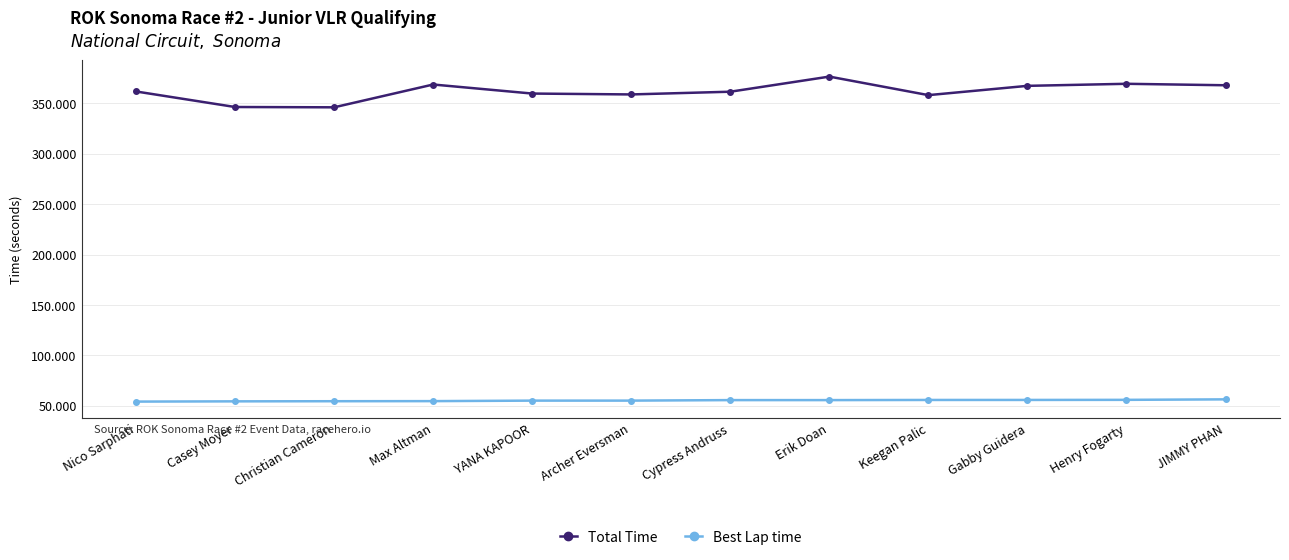

What value does the Total Time series have at YANA KAPOOR?

359.7